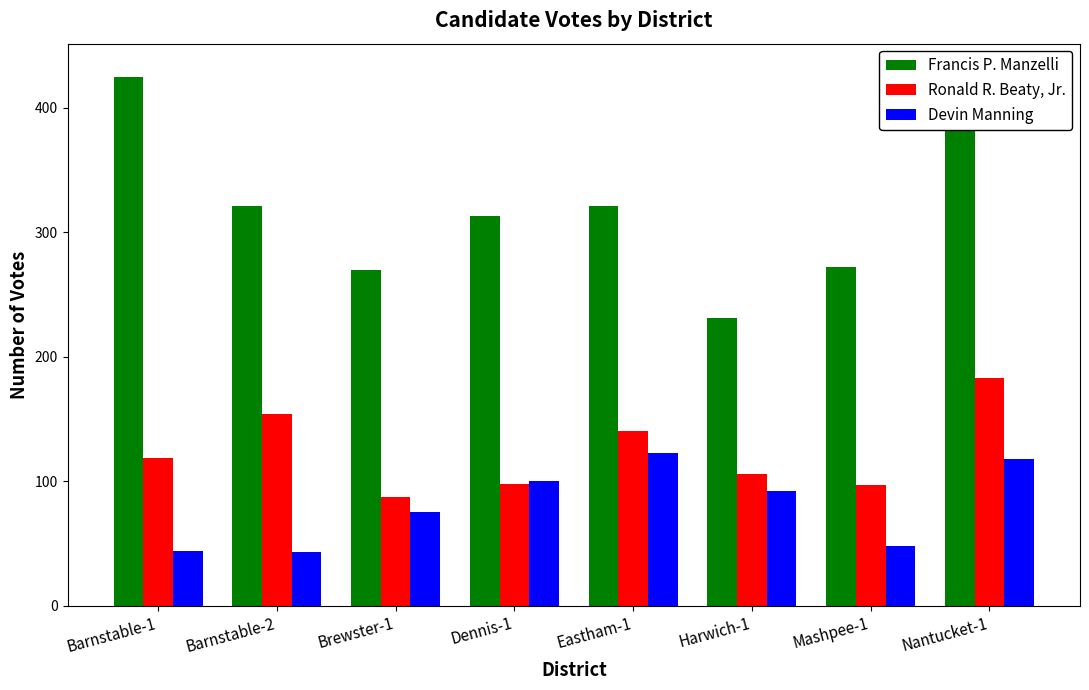

What is the spread (max minus min) of values at Eastham-1?

198